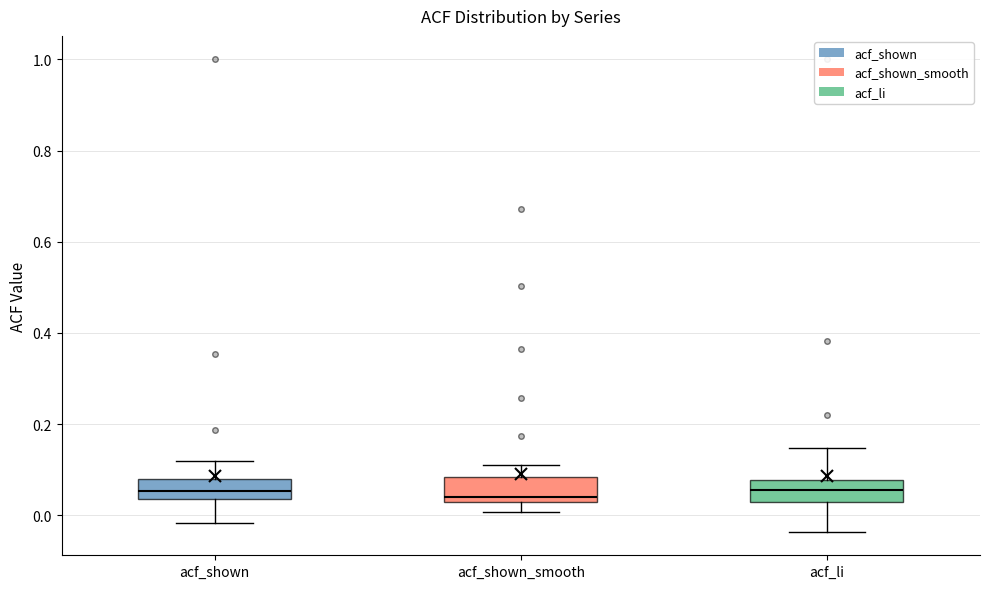

Reading left to right, read every box against the y-axis: the position of its median line, the range the box covers, and the ends of its whiskers. The values are not printed on the chart, so give them approximately, as read against the axis.

acf_shown: median 0.06, box 0.04 to 0.08, whiskers -0.02 to 0.12
acf_shown_smooth: median 0.04, box 0.02 to 0.08, whiskers 0.00 to 0.12
acf_li: median 0.06, box 0.02 to 0.08, whiskers -0.04 to 0.14